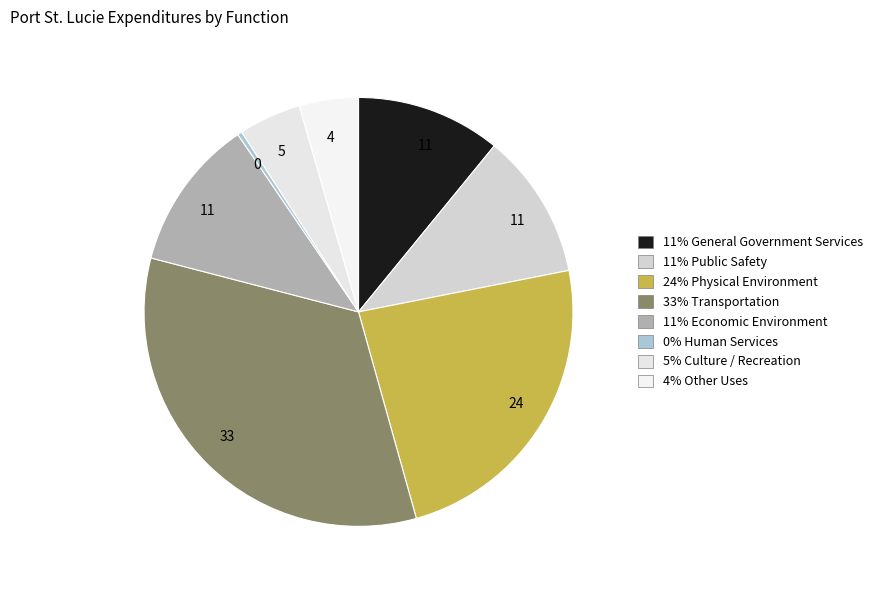

Does any single category account for the majority?

No